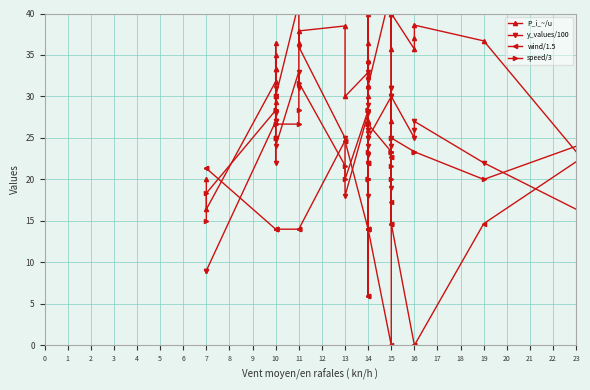

What is the average value of the wind/1.5 series?

14.1